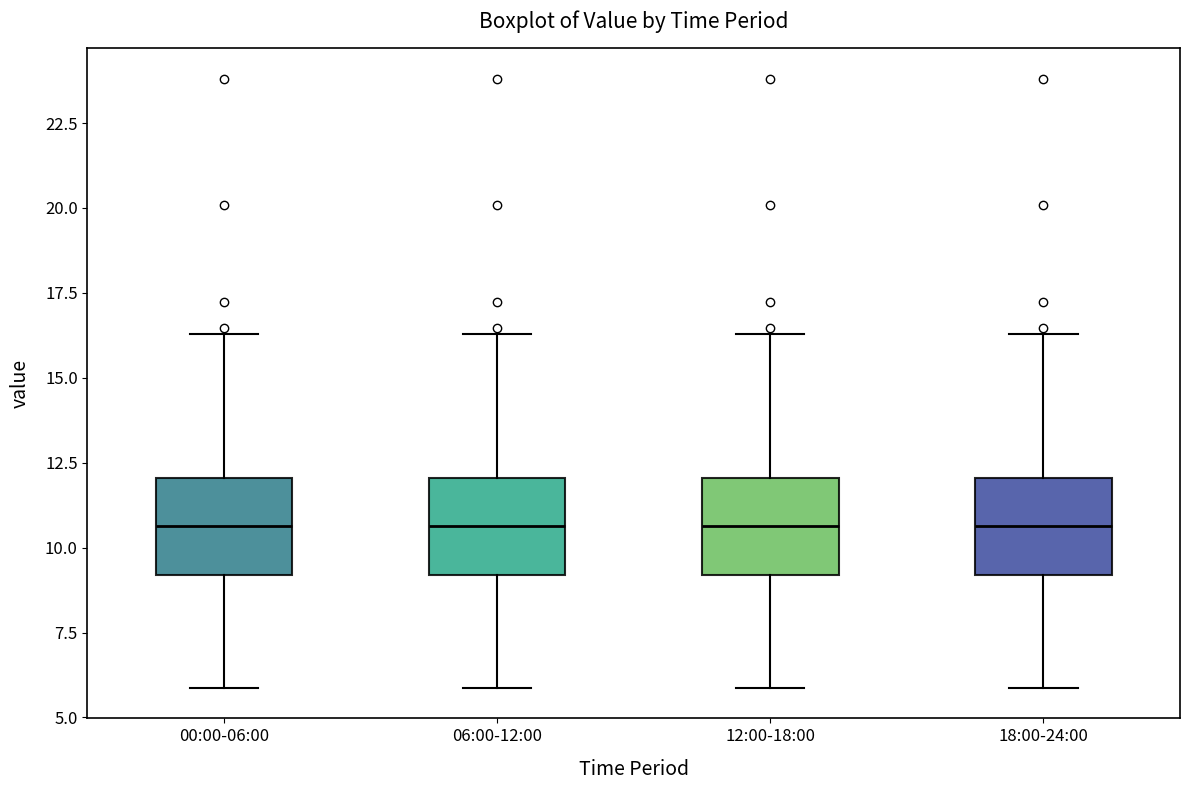

Where does the lower whisker of the box for 06:00-12:00 end on the y-axis? The values are not printed on the chart, so give them approximately, as read against the axis.

6.0